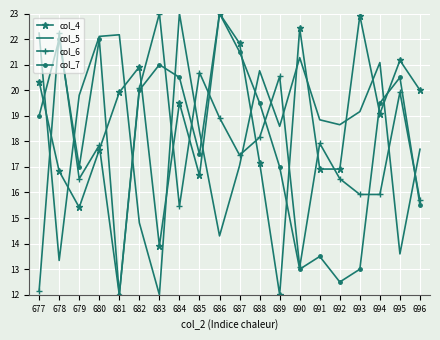

Rank the series by their average value, from highest to lowest.

col_4, col_5, col_7, col_6